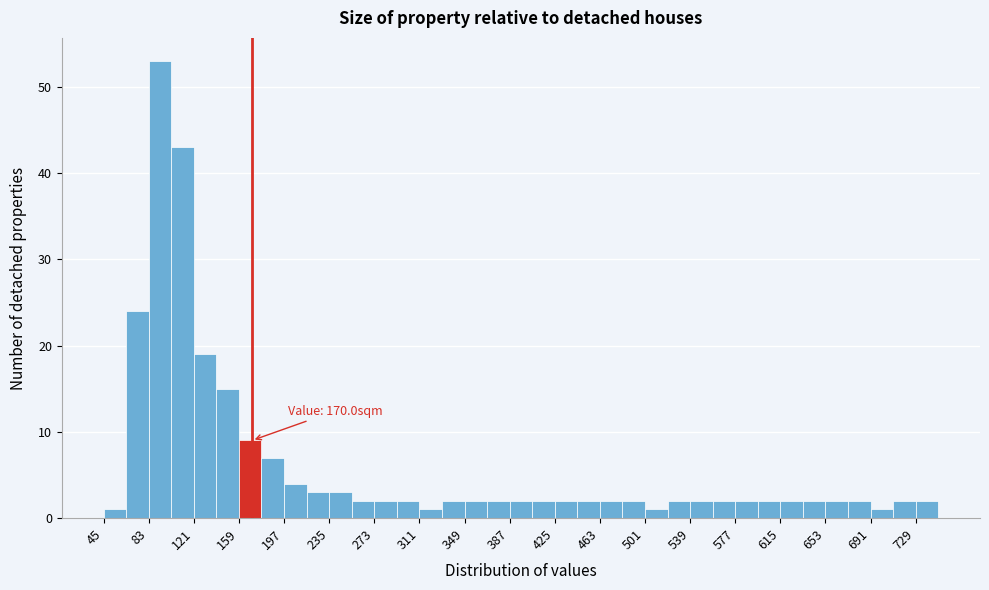

Around what value on the x-axis is the tallest bar? Give the approximate position of its centre, as read against the axis.

95